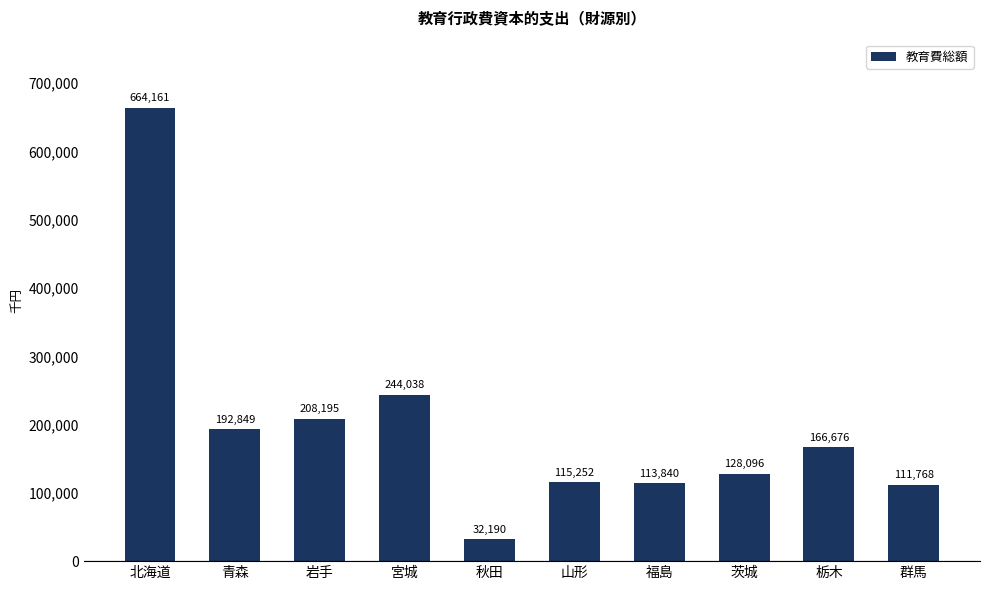

Count the number of data series in this chart.

1